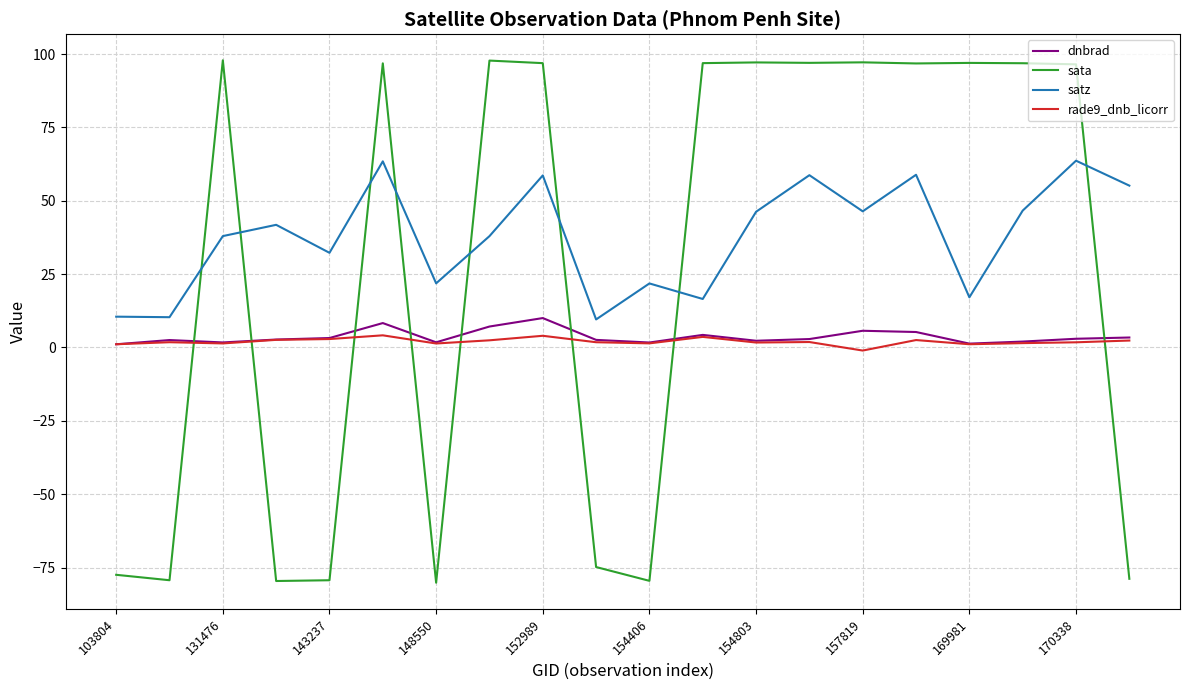

What is the maximum value shown in the chart?

97.9